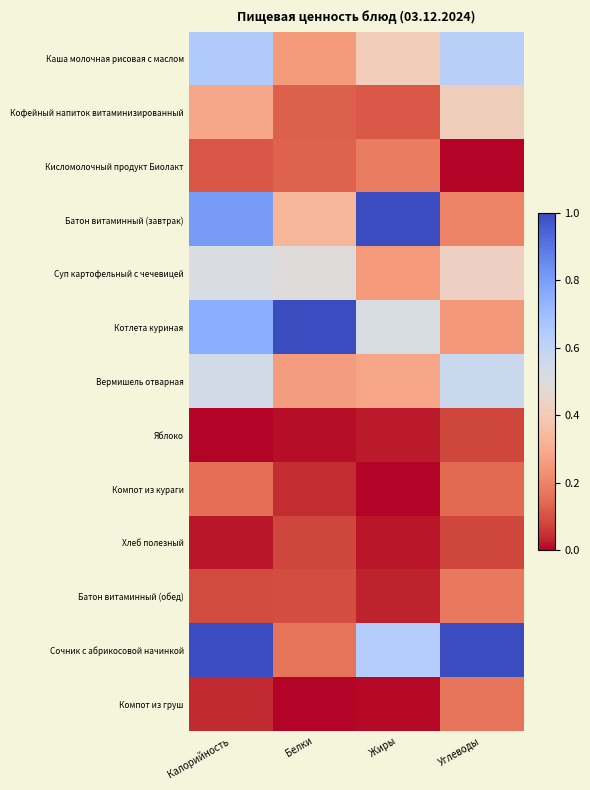

Reading left to right, extract all data points from this chart.

Каша молочная рисовая с маслом: Калорийность=0.7	Белки=0.3	Жиры=0.4	Углеводы=0.6
Кофейный напиток витаминизированный: Калорийность=0.3	Белки=0.1	Жиры=0.1	Углеводы=0.4
Кисломолочный продукт Биолакт: Калорийность=0.1	Белки=0.1	Жиры=0.2	Углеводы=0.0
Батон витаминный (завтрак): Калорийность=0.8	Белки=0.3	Жиры=1.0	Углеводы=0.2
Суп картофельный с чечевицей: Калорийность=0.5	Белки=0.5	Жиры=0.2	Углеводы=0.4
Котлета куриная: Калорийность=0.8	Белки=1.0	Жиры=0.5	Углеводы=0.2
Вермишель отварная: Калорийность=0.5	Белки=0.3	Жиры=0.3	Углеводы=0.6
Яблоко: Калорийность=0.0	Белки=0.0	Жиры=0.0	Углеводы=0.1
Компот из кураги: Калорийность=0.2	Белки=0.0	Жиры=0.0	Углеводы=0.1
Хлеб полезный: Калорийность=0.0	Белки=0.1	Жиры=0.0	Углеводы=0.1
Батон витаминный (обед): Калорийность=0.1	Белки=0.1	Жиры=0.0	Углеводы=0.2
Сочник с абрикосовой начинкой: Калорийность=1.0	Белки=0.2	Жиры=0.6	Углеводы=1.0
Компот из груш: Калорийность=0.0	Белки=0.0	Жиры=0.0	Углеводы=0.2